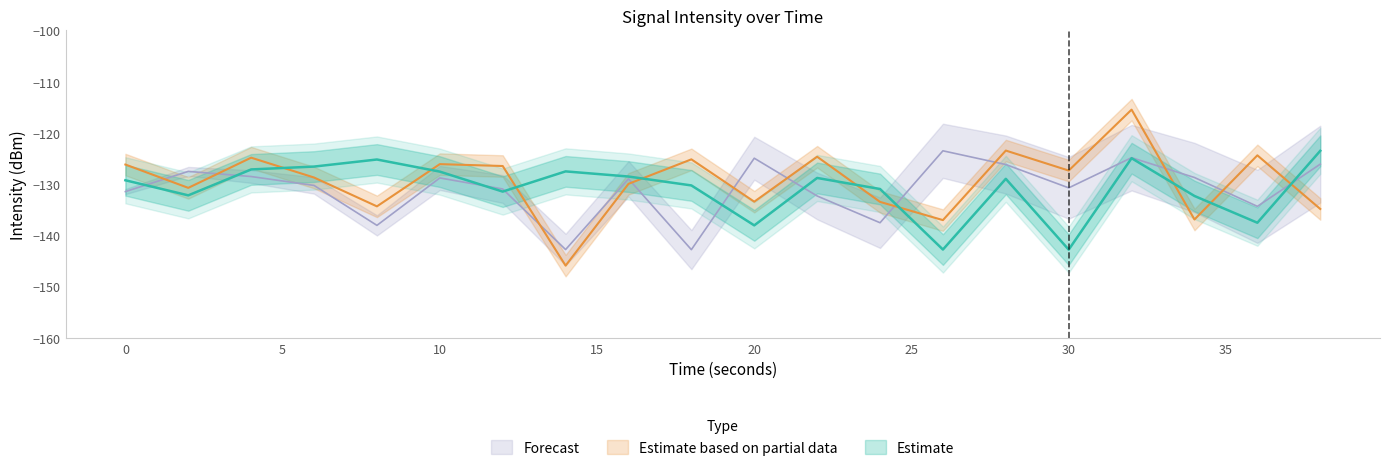

At which category does the chart reach its minimum across all series?

14